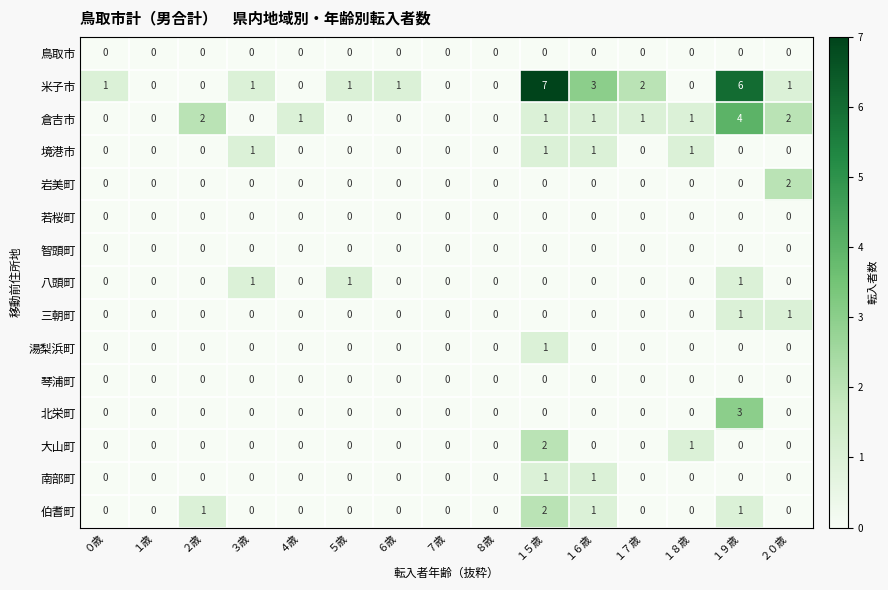

The 伯耆町 series shows 0 at １歳. True or false?

True